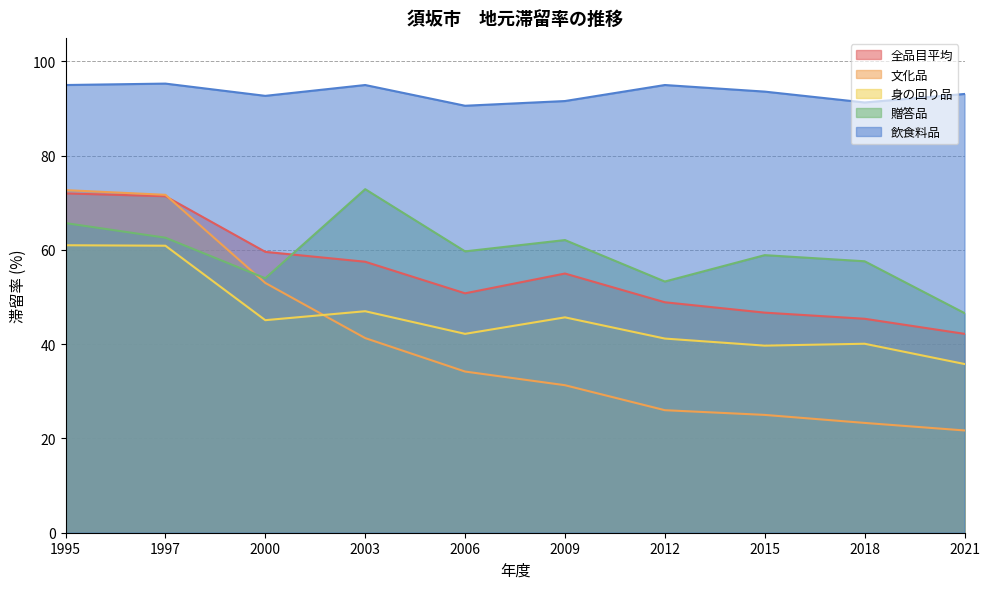

How many intersections are there between 全品目平均 and 文化品?

1